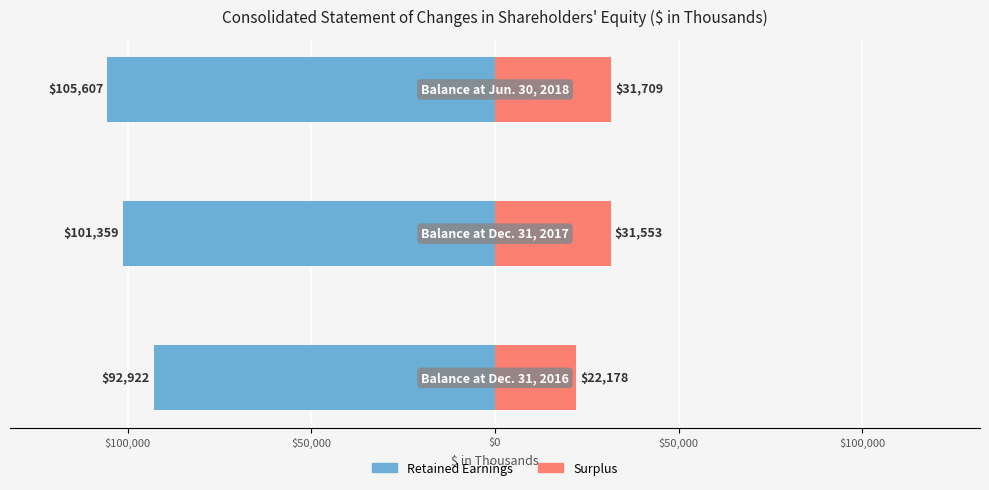

Between $100,000 and $50,000, which series saw the biggest shift?

Retained Earnings